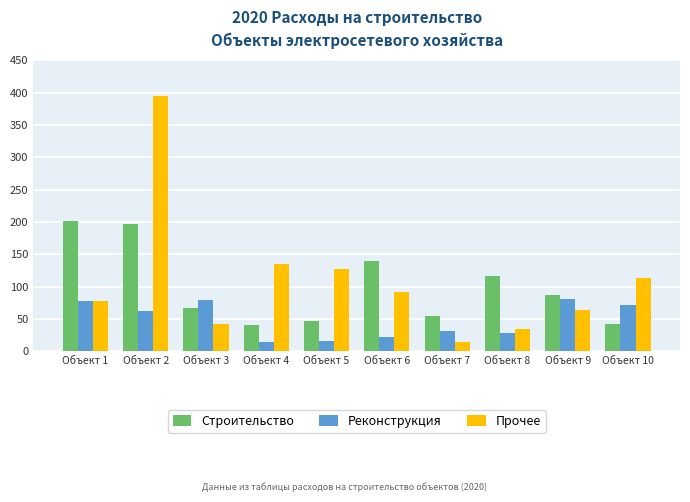

How many data points in Прочее are less than 91?

5